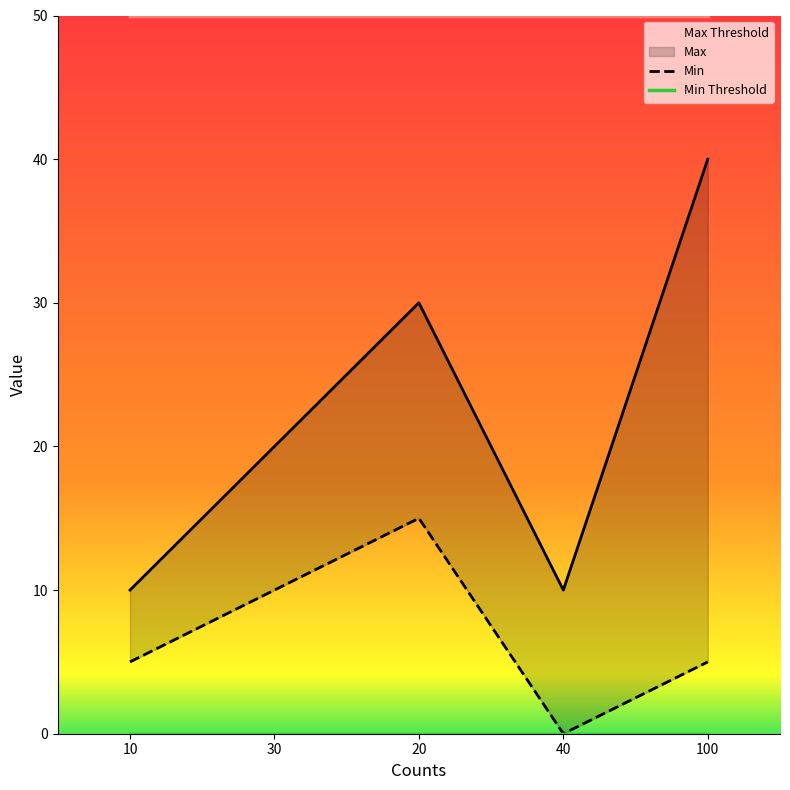

How many positive values does the Min series have?

4